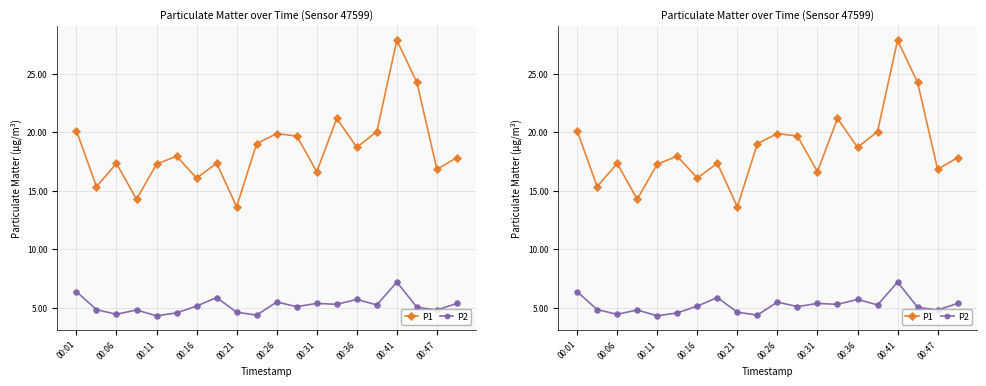

Reading left to right, list all the values displayed in this chart.

P1: 20.1	15.3	17.3	14.3	17.3	17.9	16.1	17.4	13.6	19.0	19.9	19.7	16.6	21.2	18.7	20.1	27.9	24.2	16.8	17.8
P2: 6.4	4.8	4.5	4.8	4.3	4.6	5.2	5.9	4.6	4.4	5.5	5.1	5.4	5.3	5.7	5.2	7.2	5.0	4.8	5.4